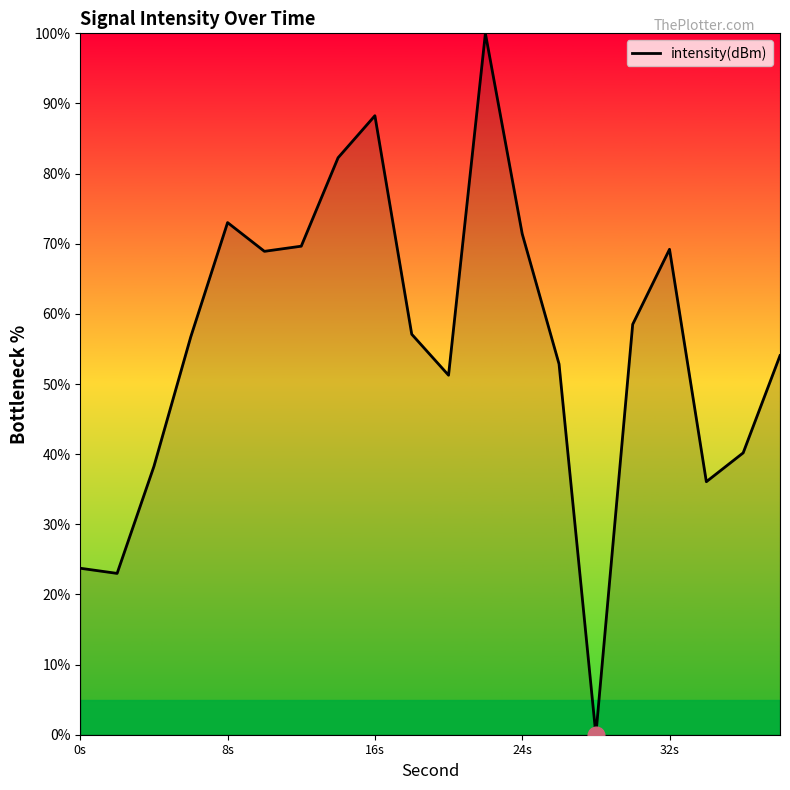

What is the maximum value shown in the chart?

100.0